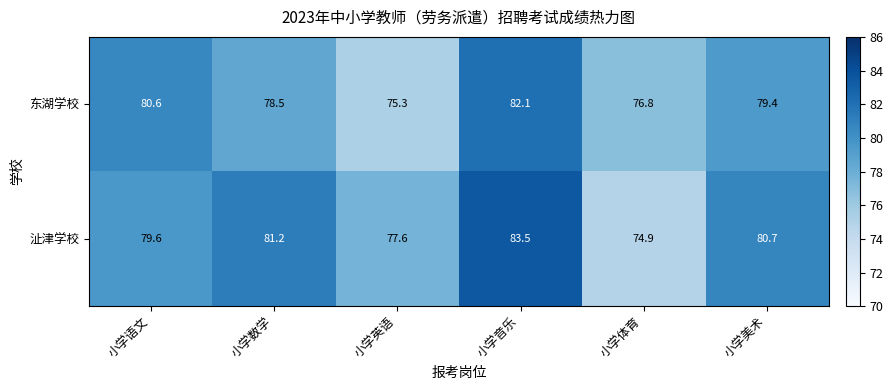

True or false: 沚津学校 has a value of 77.6 at 小学英语.

True